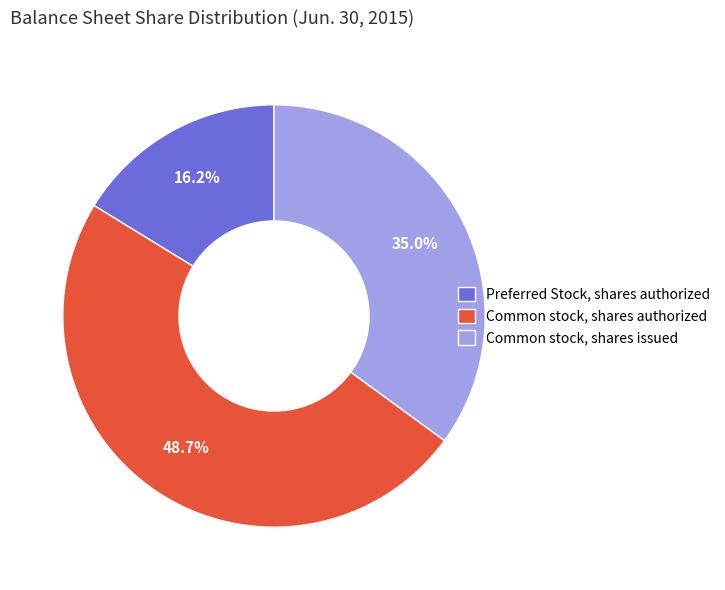

Count the number of slices in the pie.

3